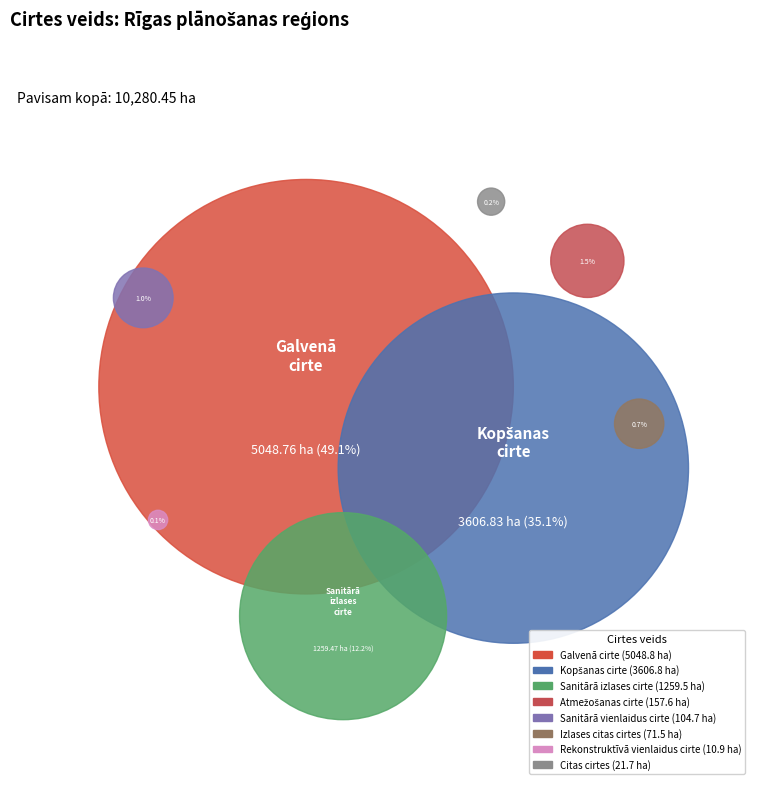

To the nearest percent, what percentage of the pie is Izlases citas cirtes?

1%